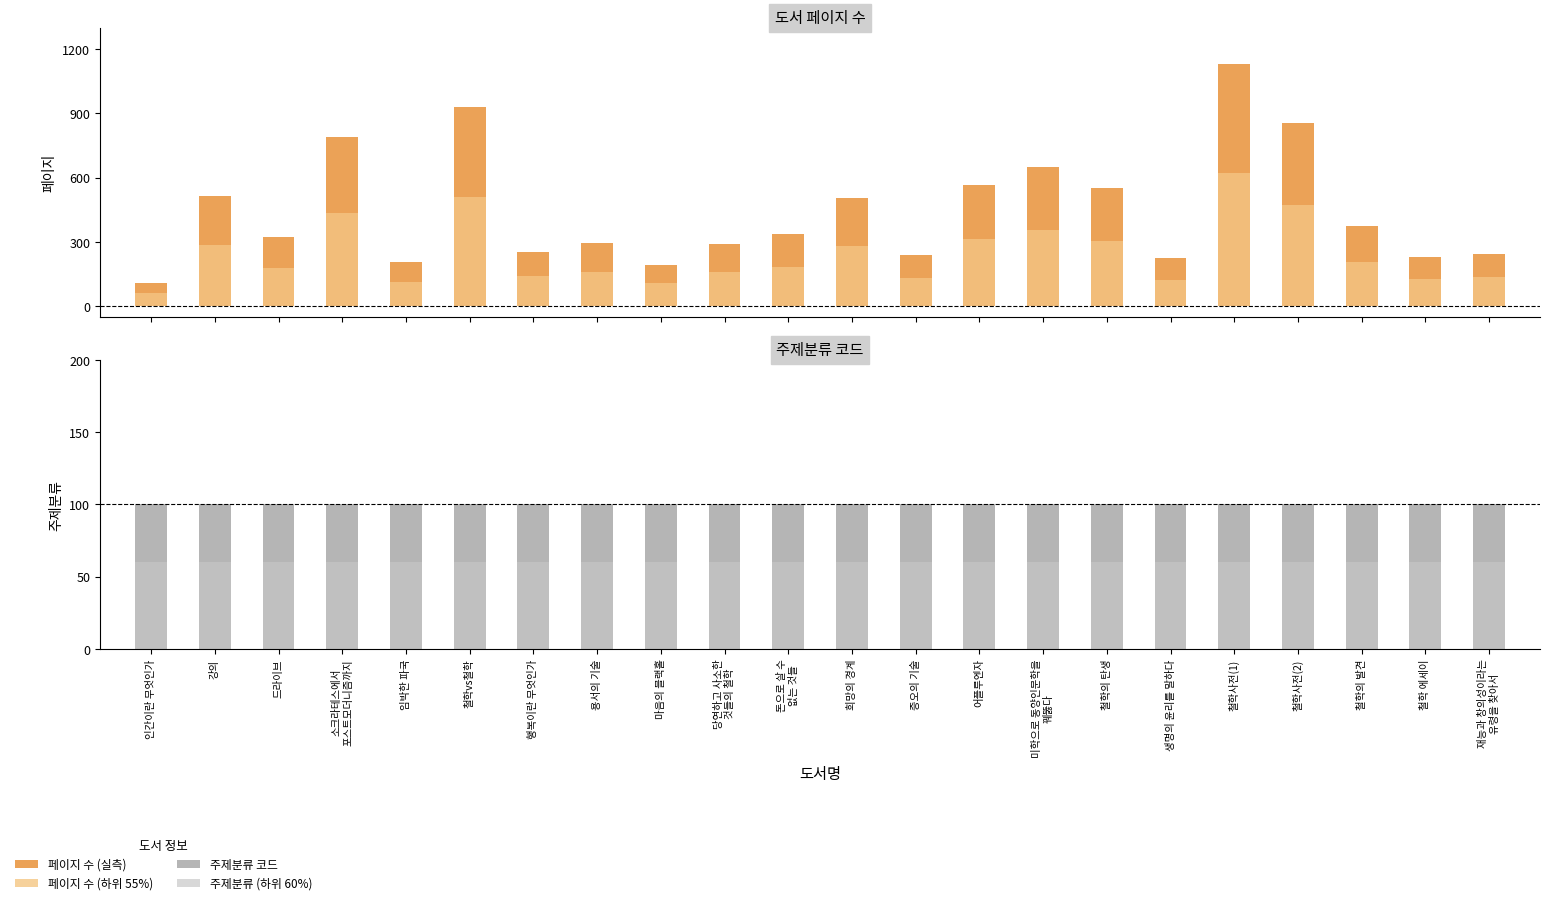

Reading left to right, extract all data points from this chart.

페이지: 110	516	321	790	208	928	254	293	193	290	336	506	238	566	648	550	224	1130	856	376	230	245
주제분류: 100	100	100	100	100	100	100	100	100	100	100	100	100	100	100	100	100	100	100	100	100	100